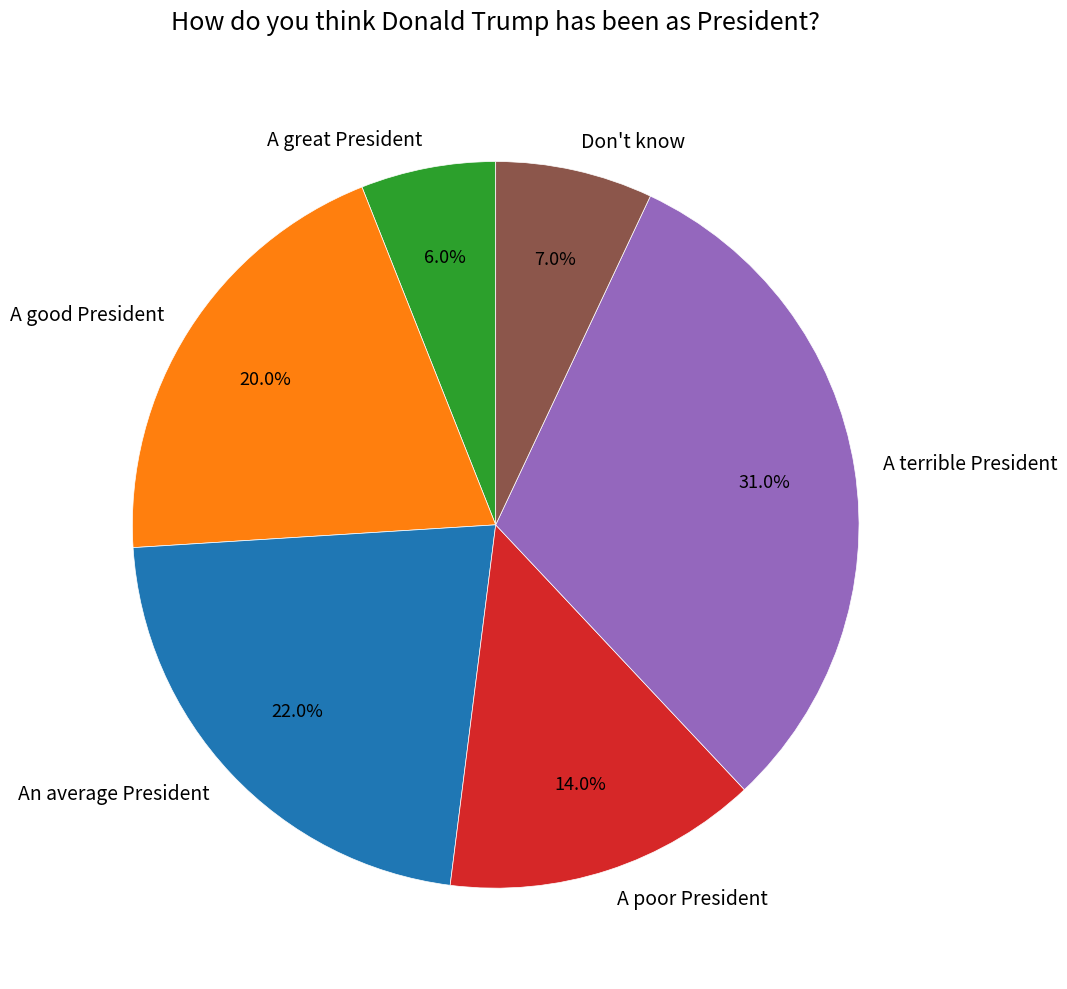

To the nearest percent, what portion does A good President represent?

20%